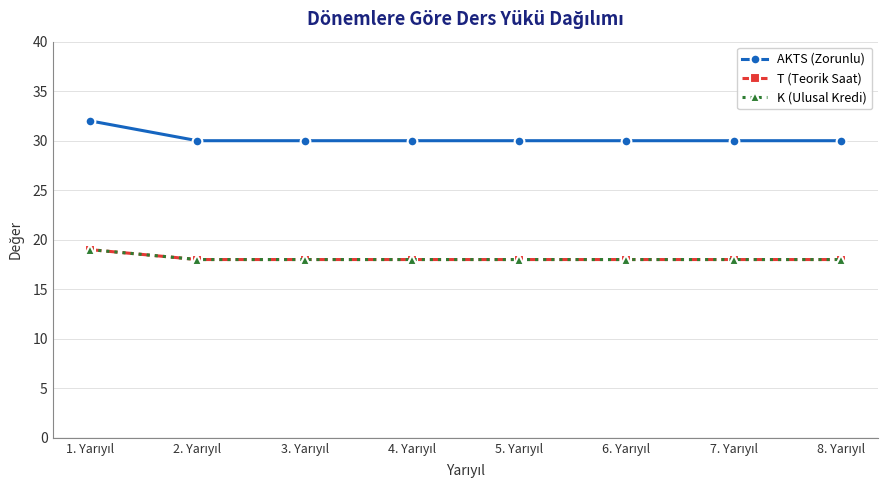

The value of K (Ulusal Kredi) at 3. Yarıyıl is 18. True or false?

True